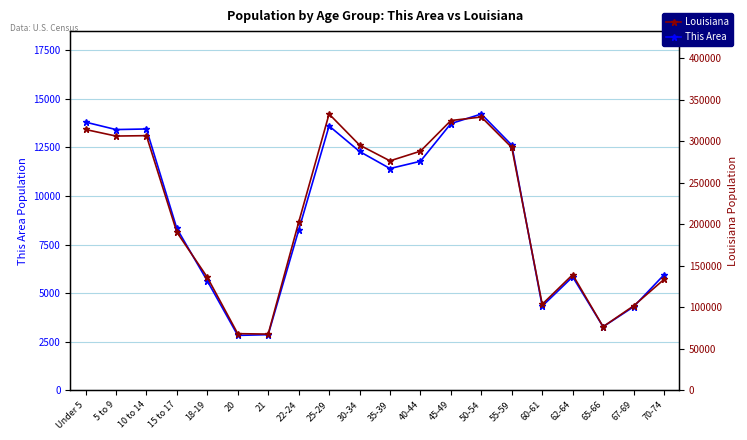

What position from the left is 5 to 9?

2